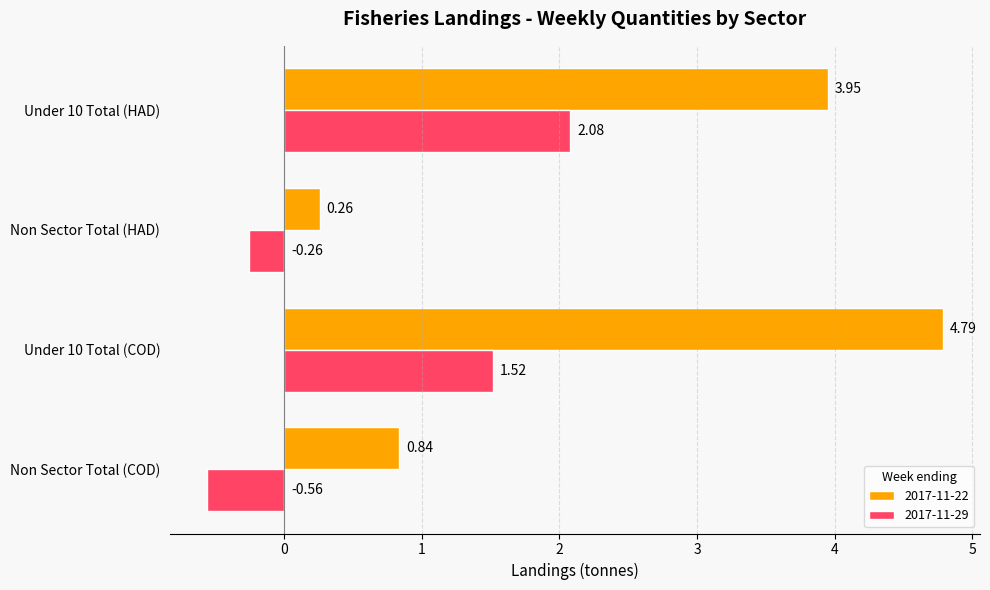

What is the difference between the highest and lowest values at Non Sector Total (HAD)?

0.5